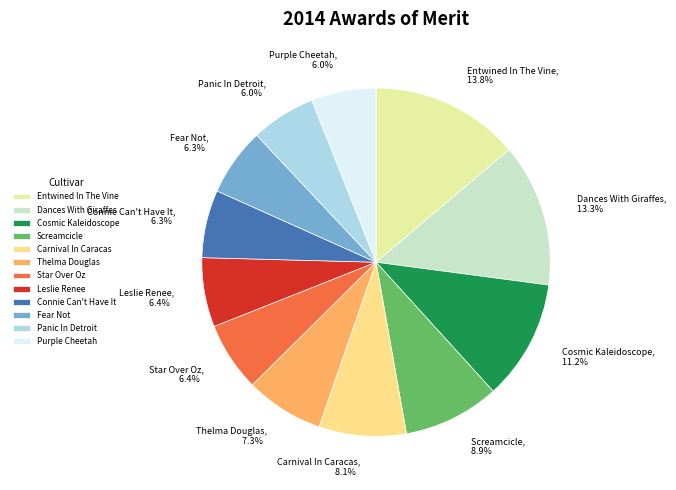

What is the total percentage of Thelma Douglas and Entwined In The Vine?

21.1%